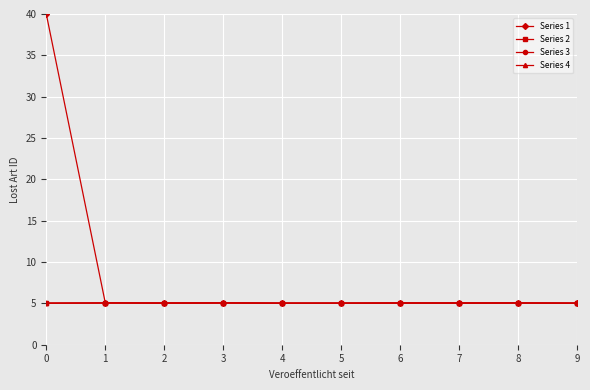

Does the chart display data point markers on the line(s)?

Yes